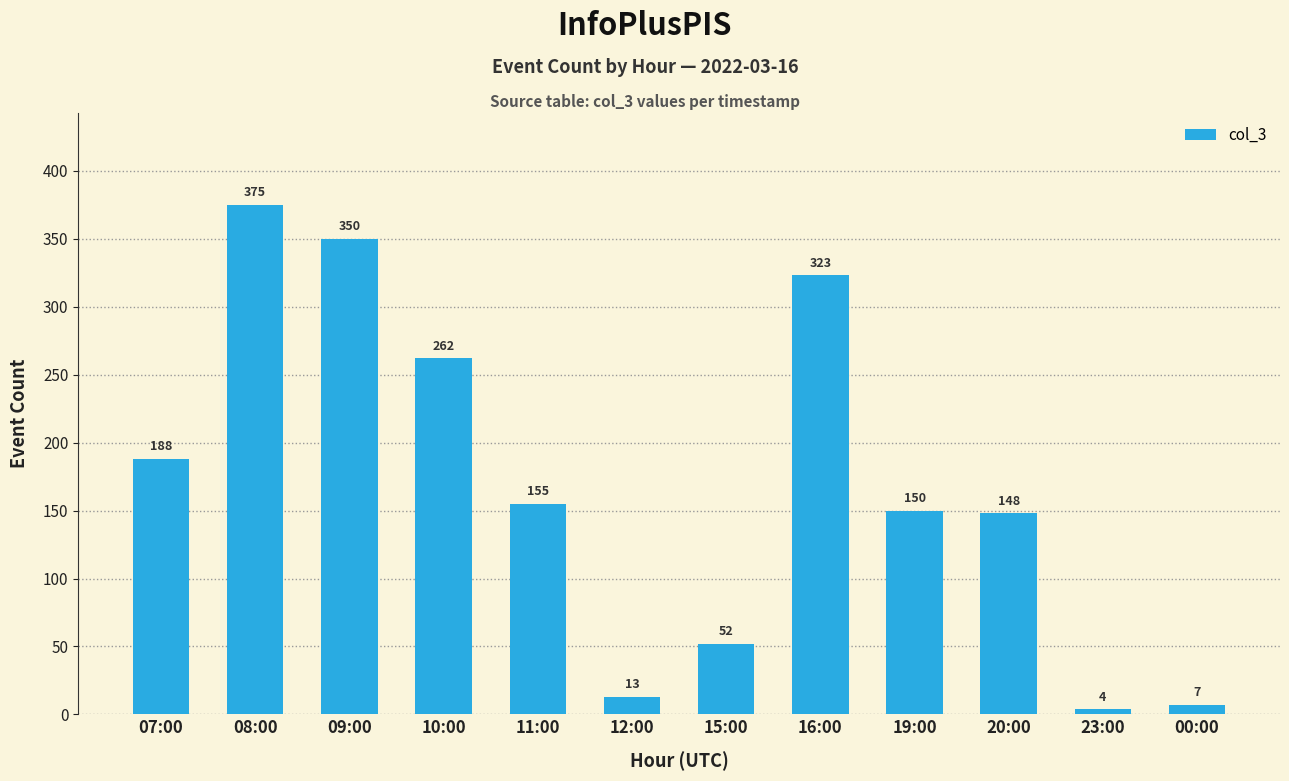

How many data points are less than 155?

6